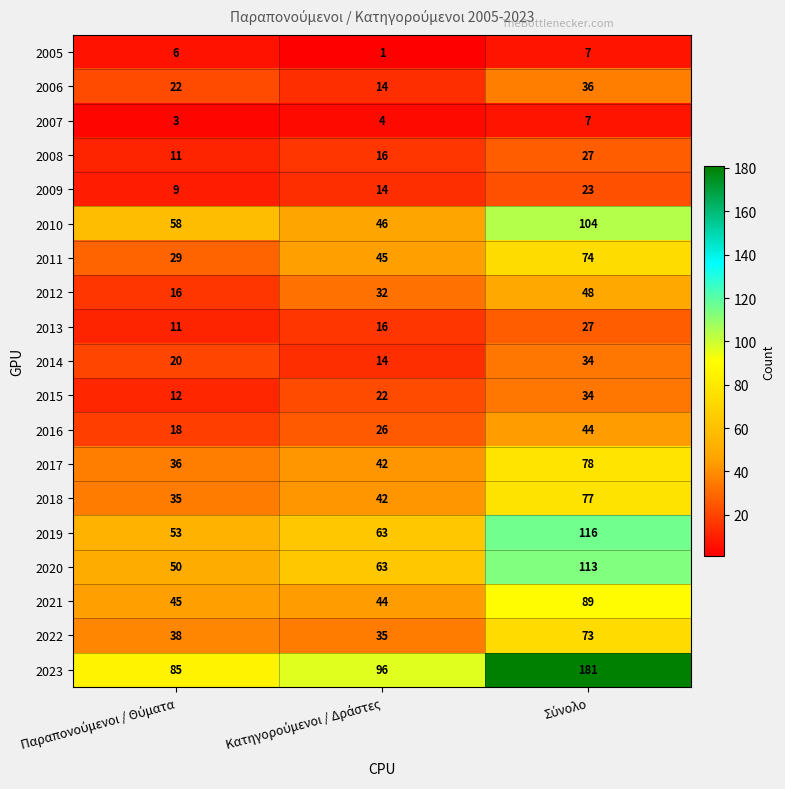

Count the number of data series in this chart.

19